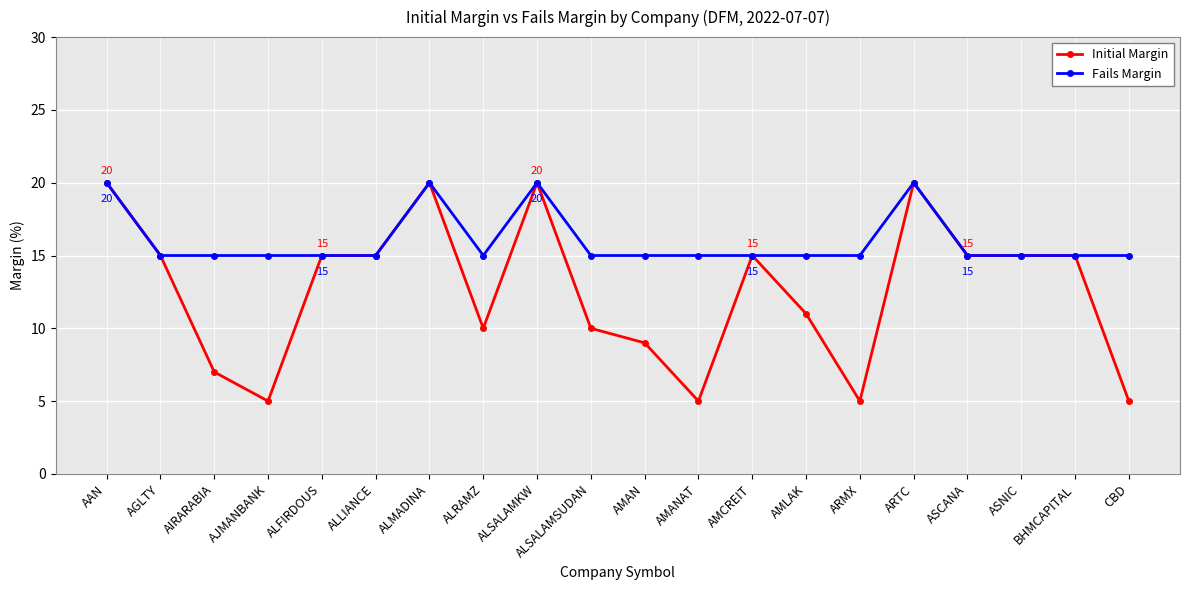

Reading left to right, list all the values displayed in this chart.

Initial Margin: AAN=20	AGLTY=15	AIRARABIA=7	AJMANBANK=5	ALFIRDOUS=15	ALLIANCE=15	ALMADINA=20	ALRAMZ=10	ALSALAMKW=20	ALSALAMSUDAN=10	AMAN=9	AMANAT=5	AMCREIT=15	AMLAK=11	ARMX=5	ARTC=20	ASCANA=15	ASNIC=15	BHMCAPITAL=15	CBD=5
Fails Margin: AAN=20	AGLTY=15	AIRARABIA=15	AJMANBANK=15	ALFIRDOUS=15	ALLIANCE=15	ALMADINA=20	ALRAMZ=15	ALSALAMKW=20	ALSALAMSUDAN=15	AMAN=15	AMANAT=15	AMCREIT=15	AMLAK=15	ARMX=15	ARTC=20	ASCANA=15	ASNIC=15	BHMCAPITAL=15	CBD=15